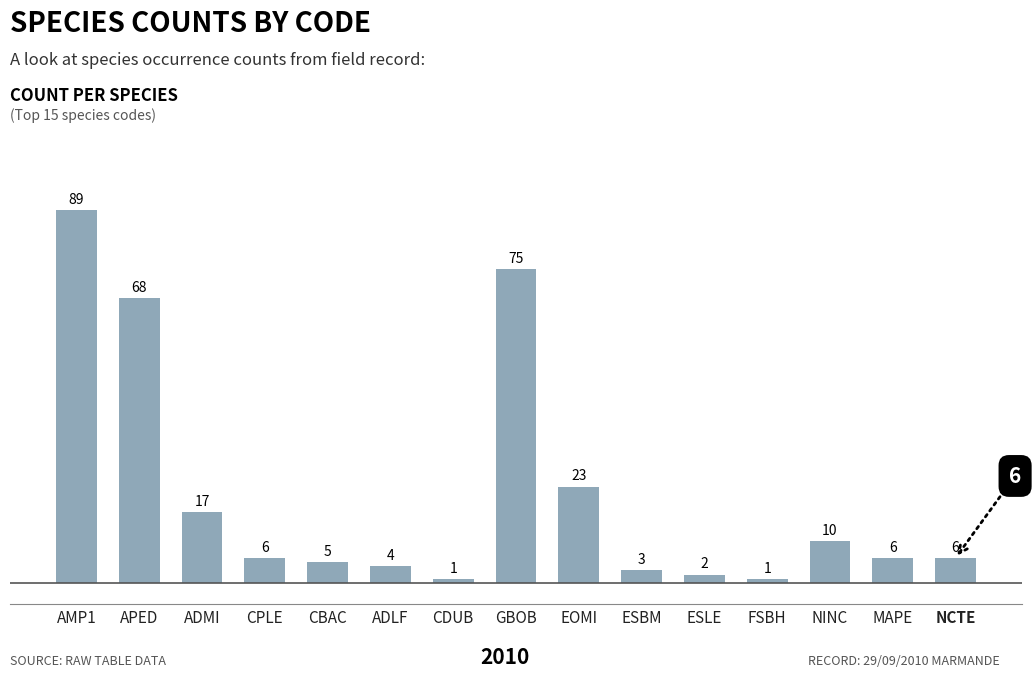

How many data points are less than 6?

6